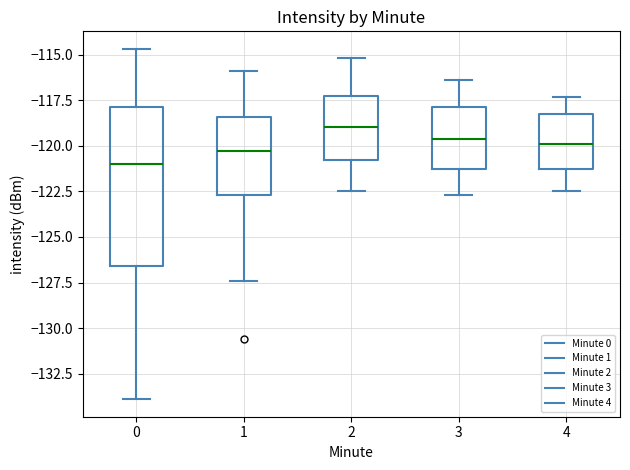

Which box is the tallest, from its lower edge to its upper edge?

0